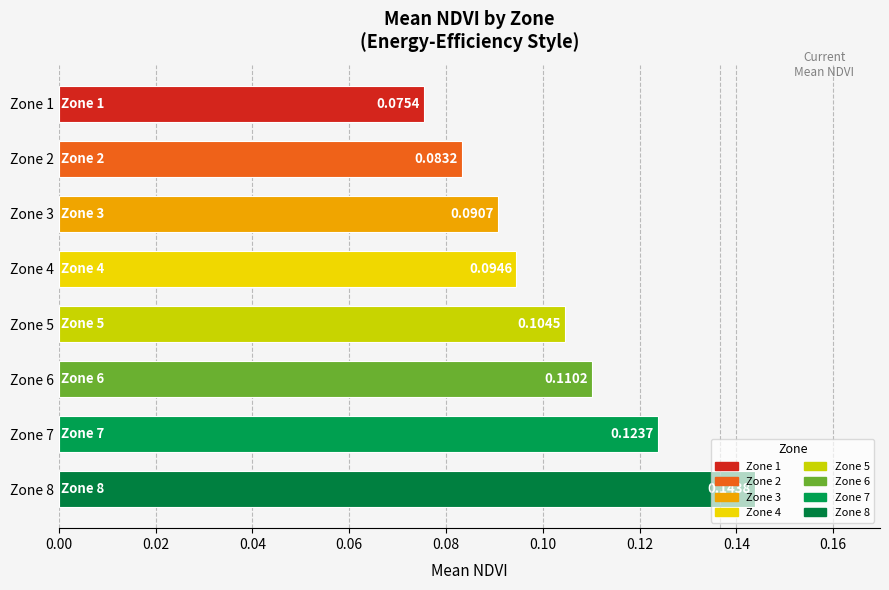

List the labels in order of value, smallest first.

Zone 1, Zone 2, Zone 3, Zone 4, Zone 5, Zone 6, Zone 7, Zone 8